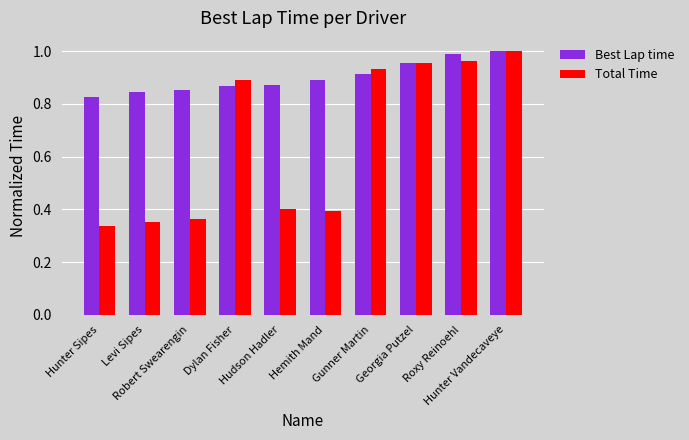

What is the label of the 10th bar from the left?

Hunter Vandecaveye